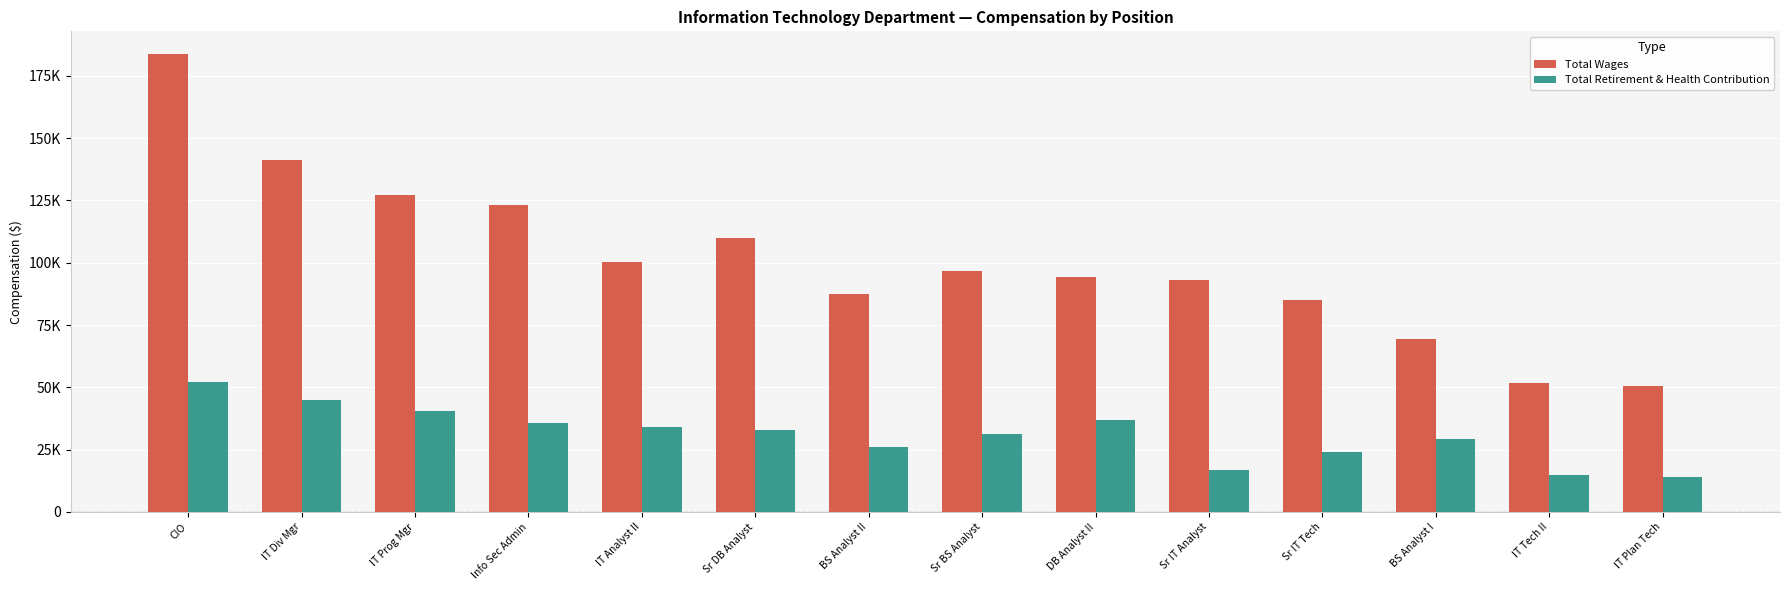

At how many categories does at least one series exceed 119238?

4